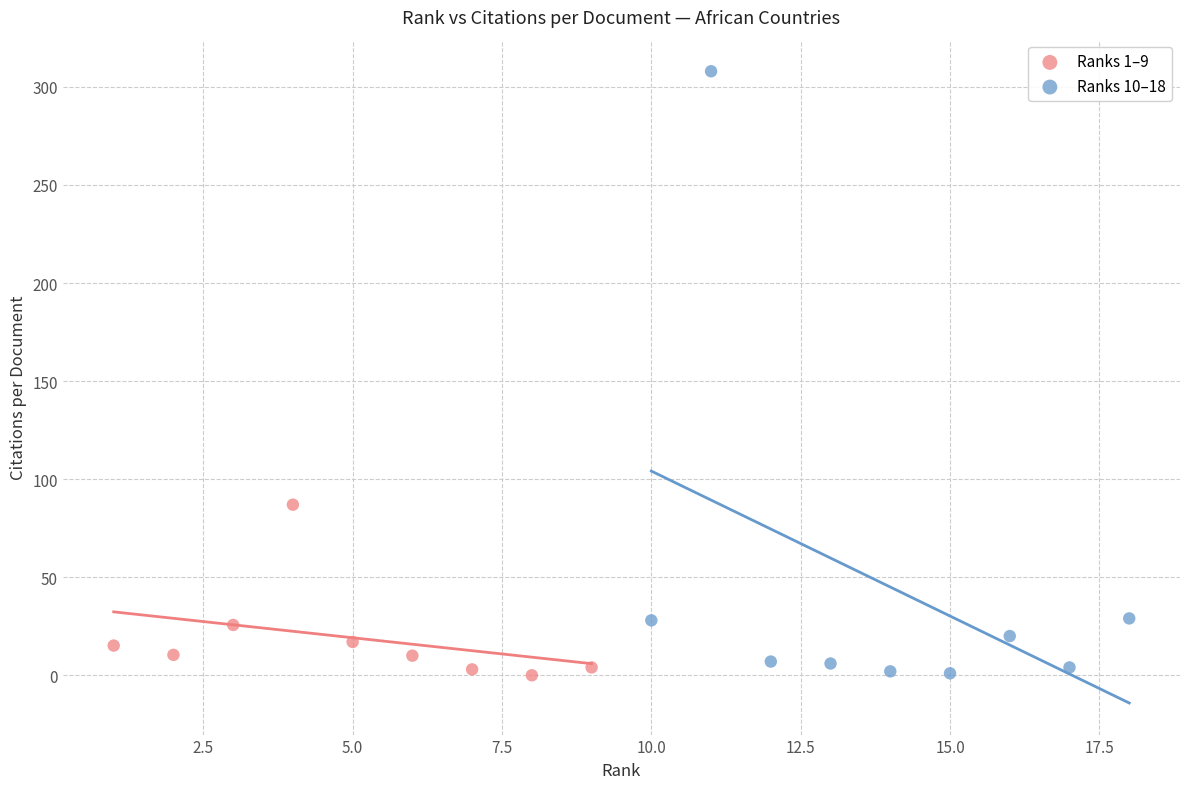

What are all the series names shown in the legend?

Ranks 1–9, Ranks 10–18